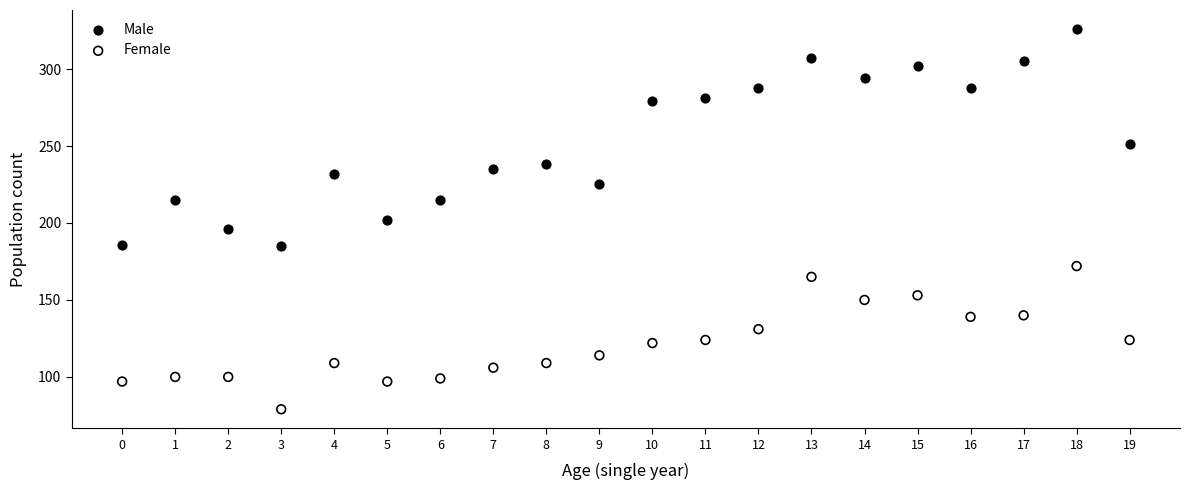

Which series contains the highest Y value?

Male